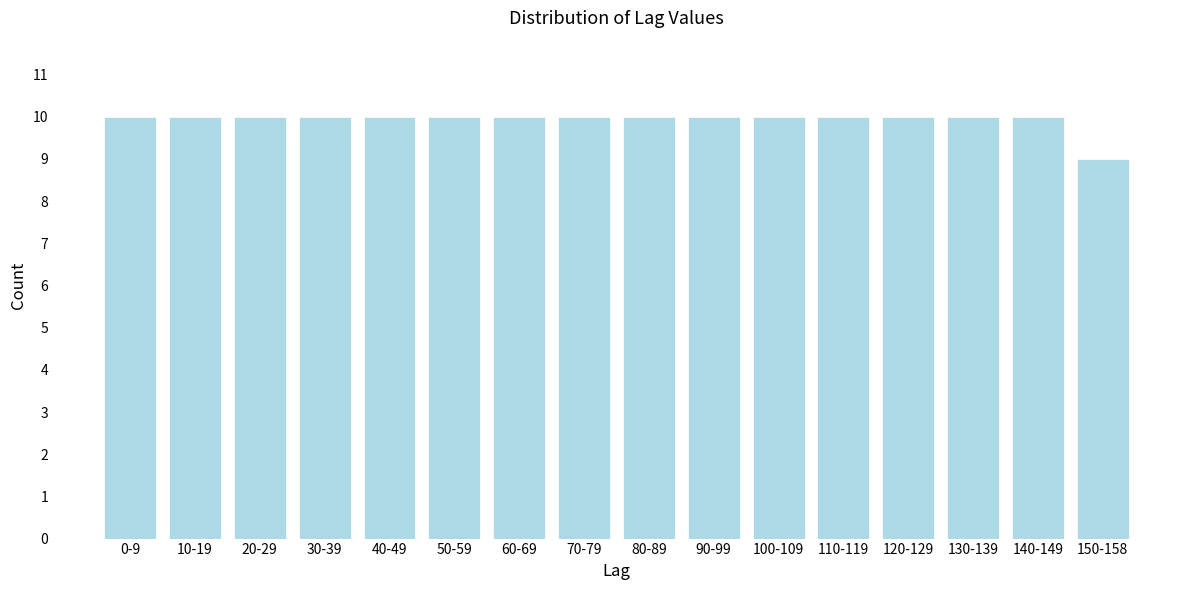

Reading left to right, list all the values displayed in this chart.

10	10	10	10	10	10	10	10	10	10	10	10	10	10	10	9